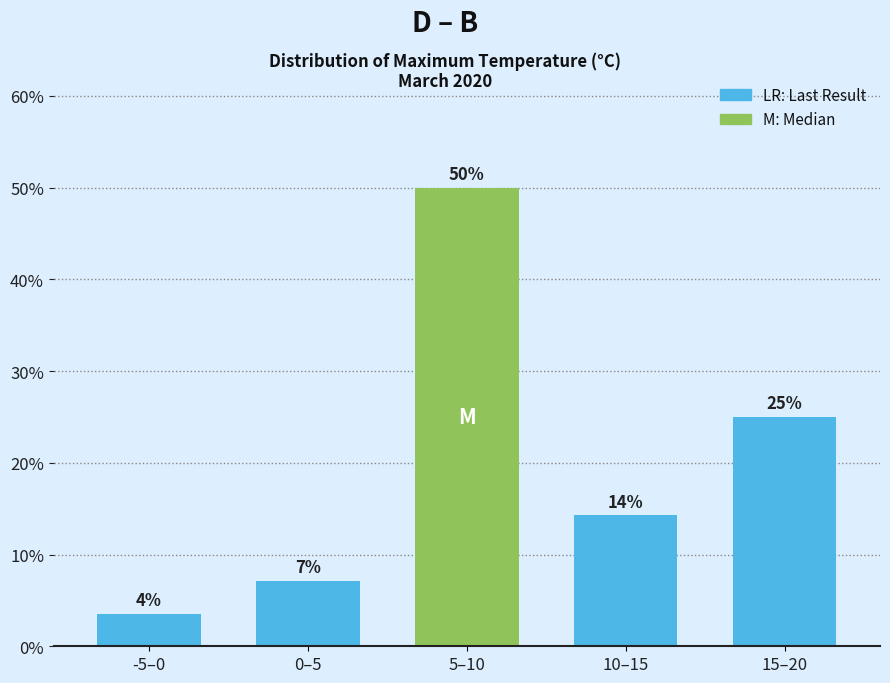

Are the bars horizontal?

No